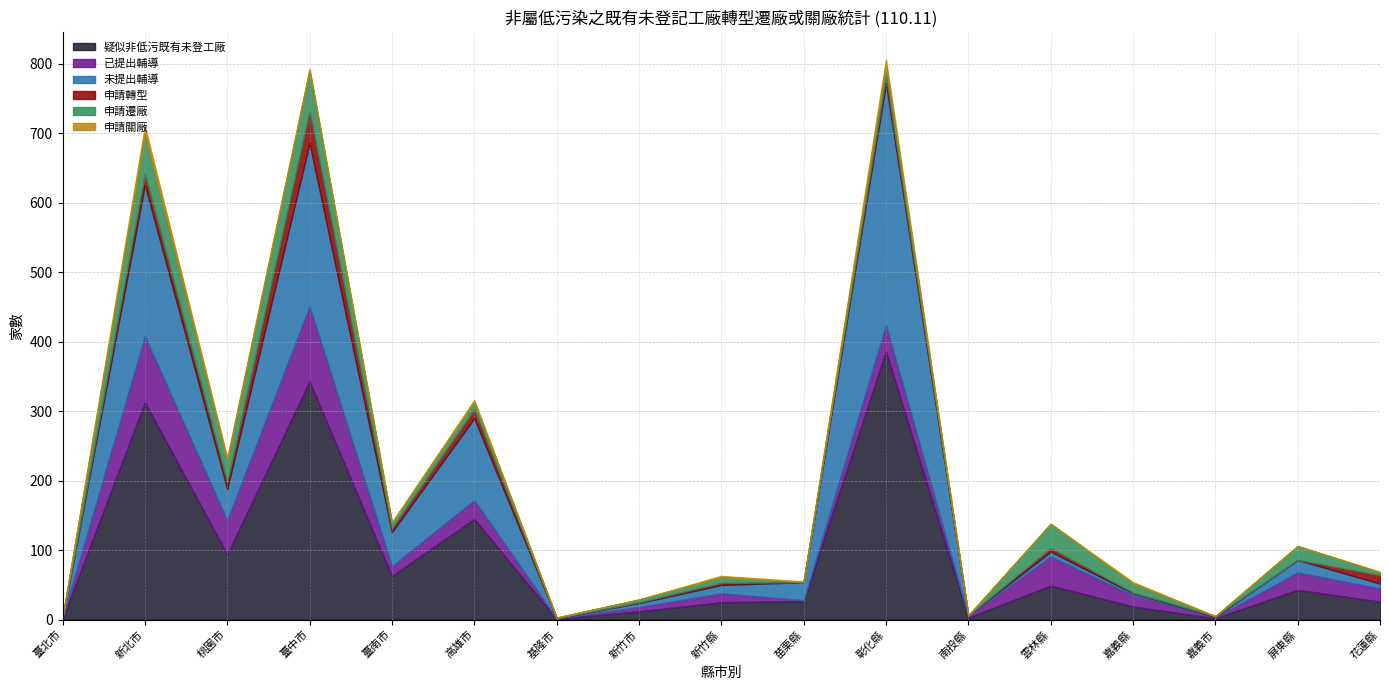

How many lines are shown in the chart?

6